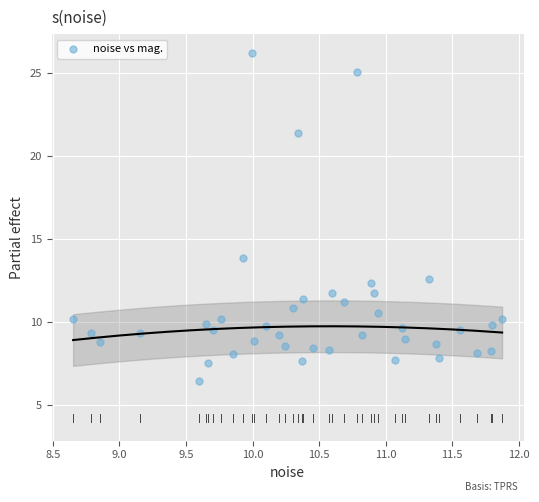

What is the range of Y values (max minus min)?

19.8